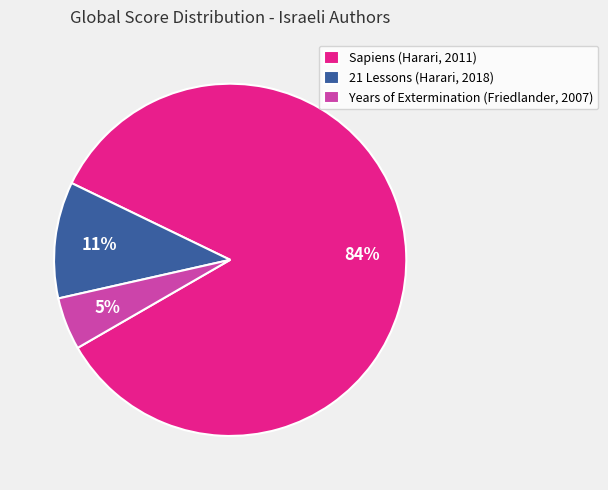

To the nearest percent, what is the combined percentage of 21 Lessons (Harari, 2018) and Sapiens (Harari, 2011)?

95%